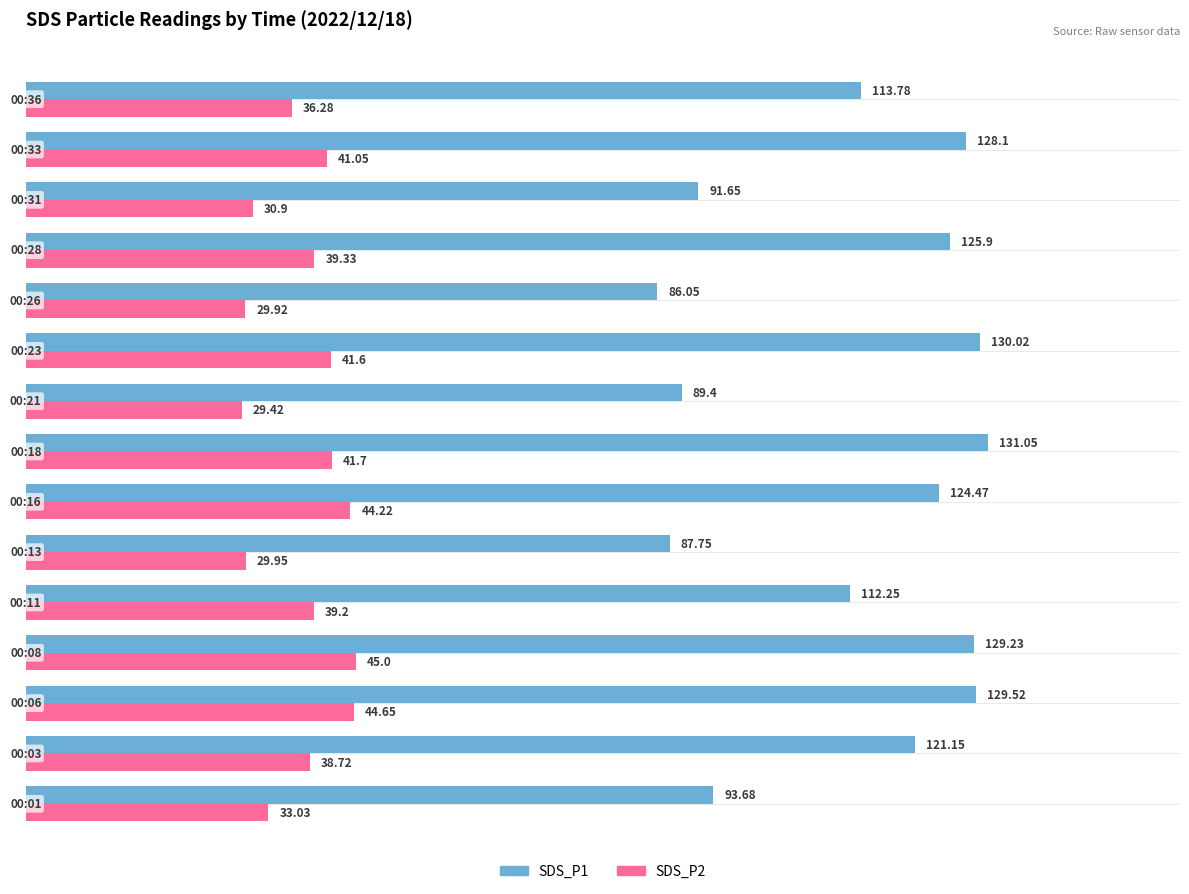

Which series has the widest spread of values?

SDS_P1